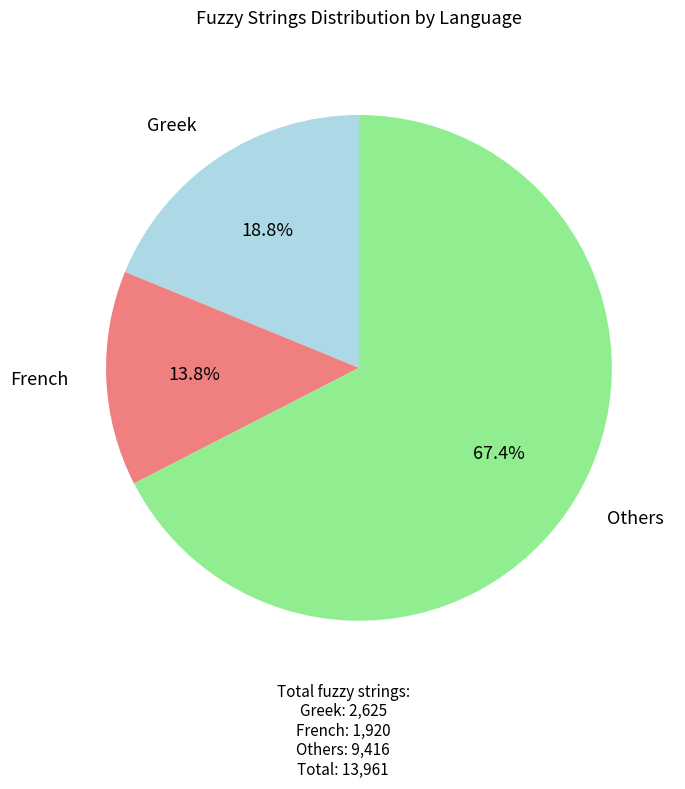

Does any single category account for the majority?

Yes